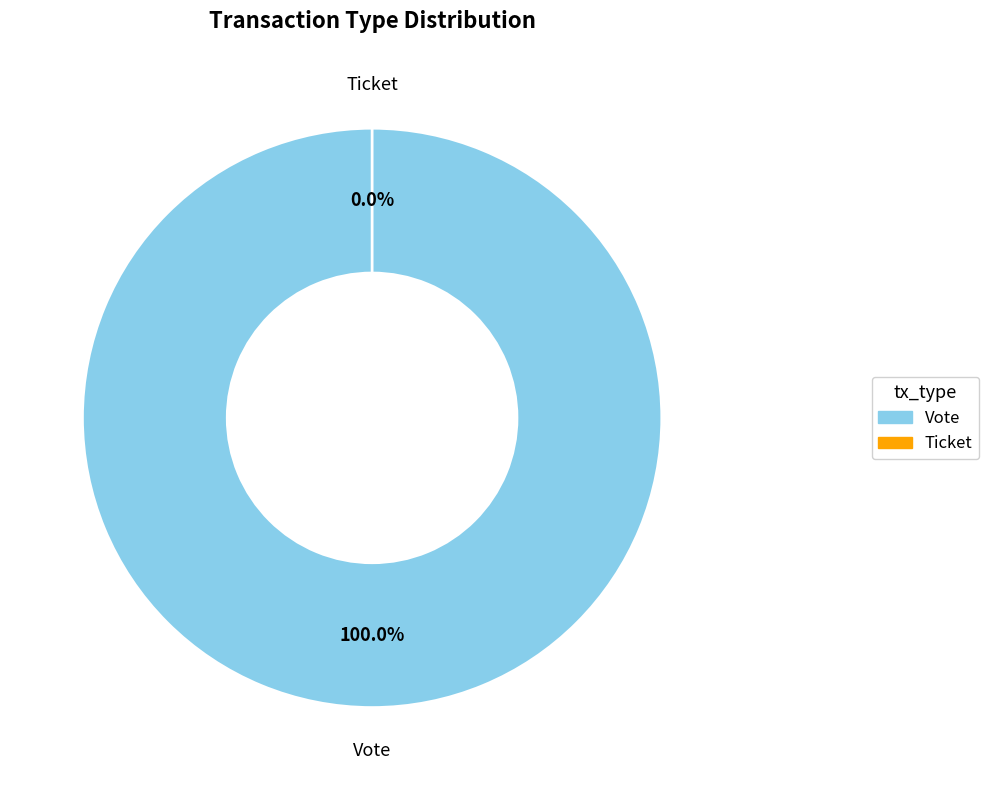

Is it true that Vote is 100% of the pie?

True